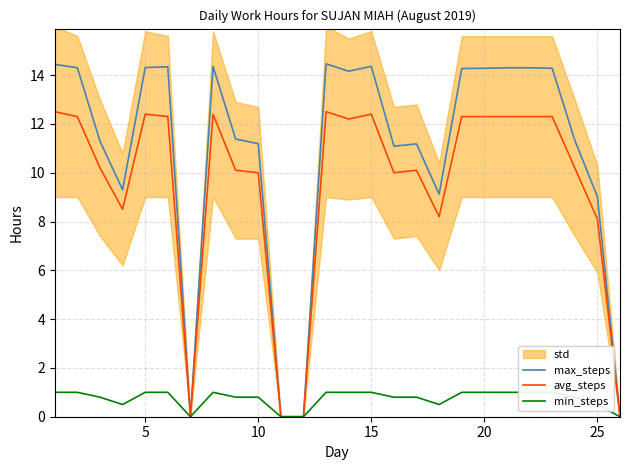

What is the highest value of the avg_steps series?

12.5